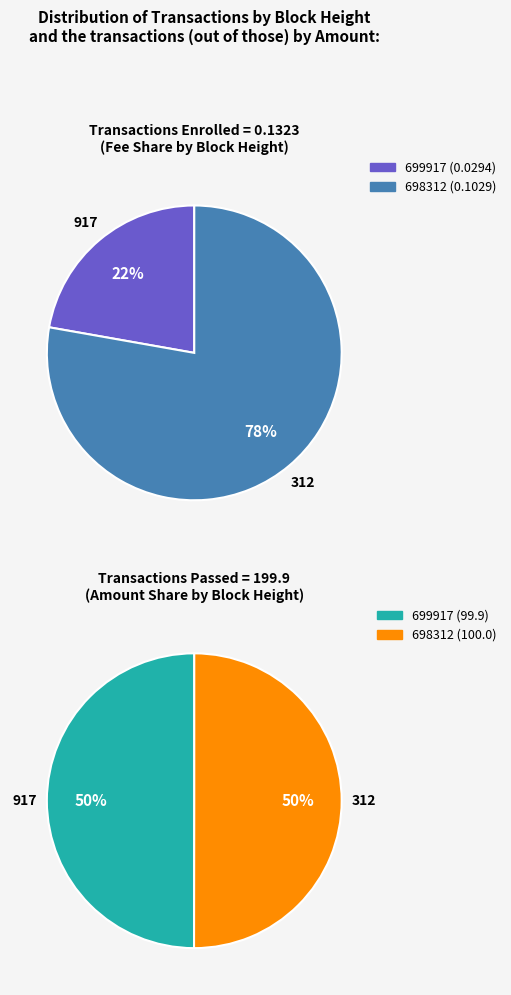

Which category accounts for the majority?

698312